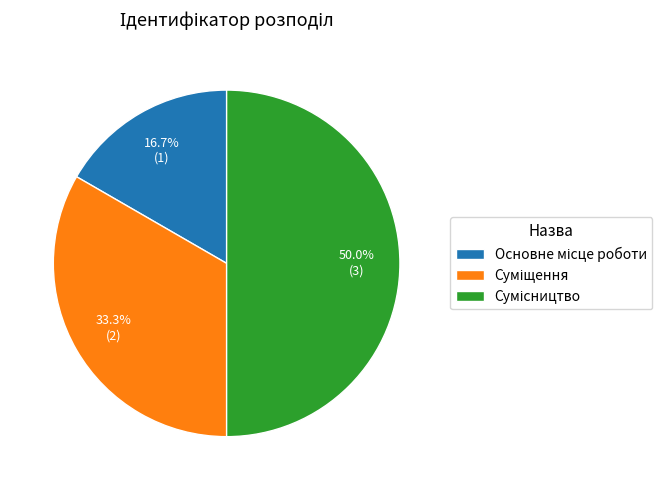

How many segments does this pie chart have?

3